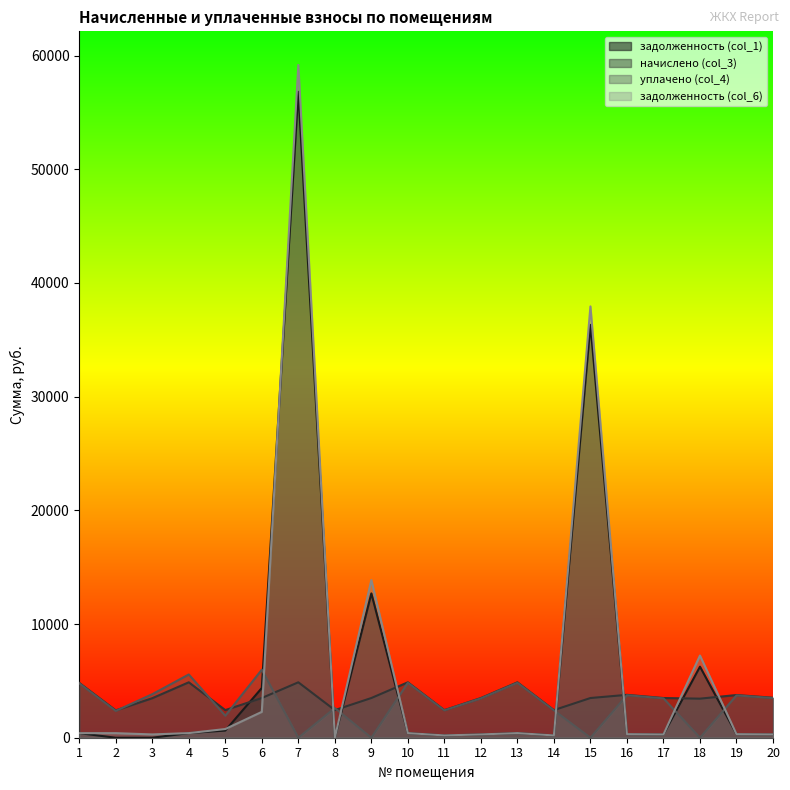

What is the sum of all уплачено (col_4) values?

59425.3